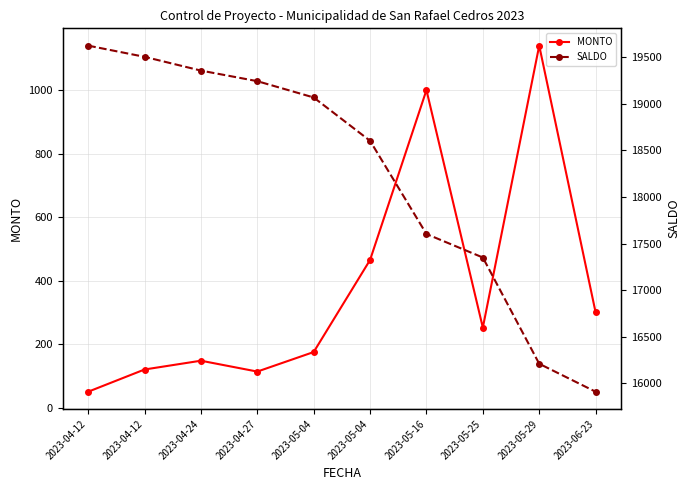

What is the smallest value displayed?

50.0